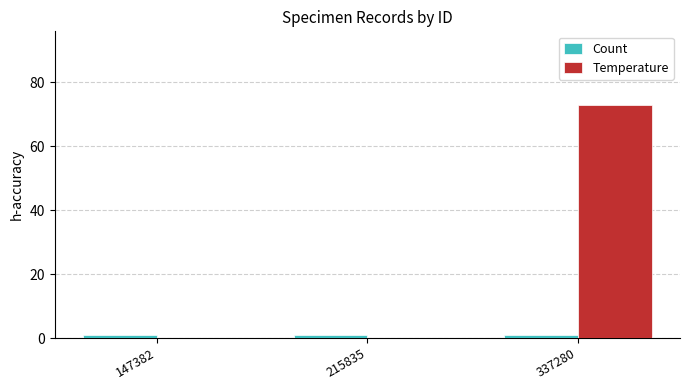

Which series has the widest spread of values?

Temperature